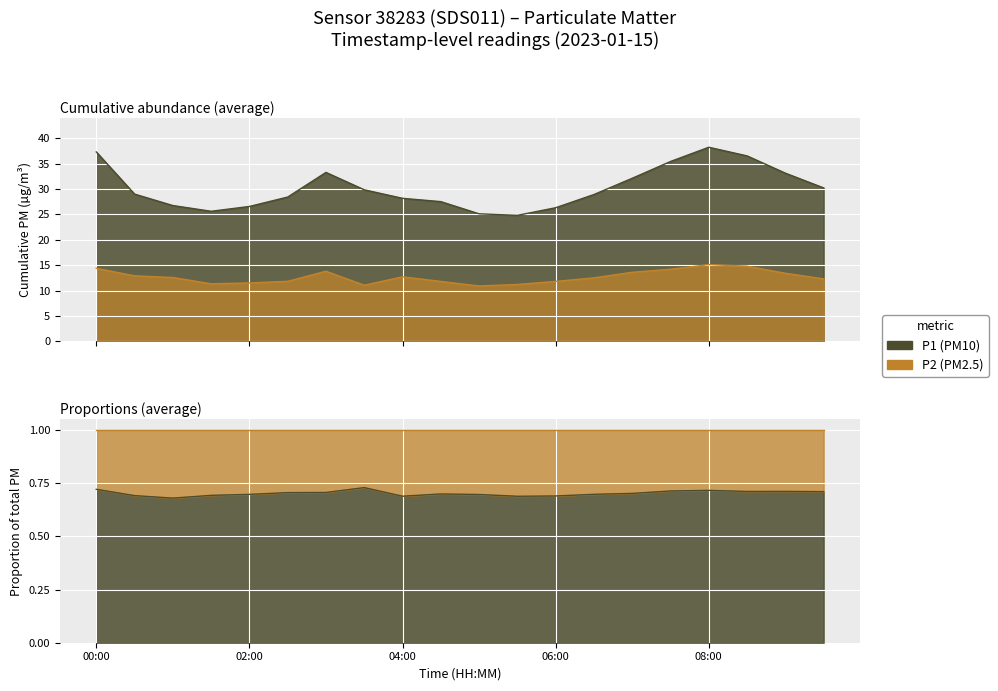

List the series in order of their overall mean, highest first.

P1, P2